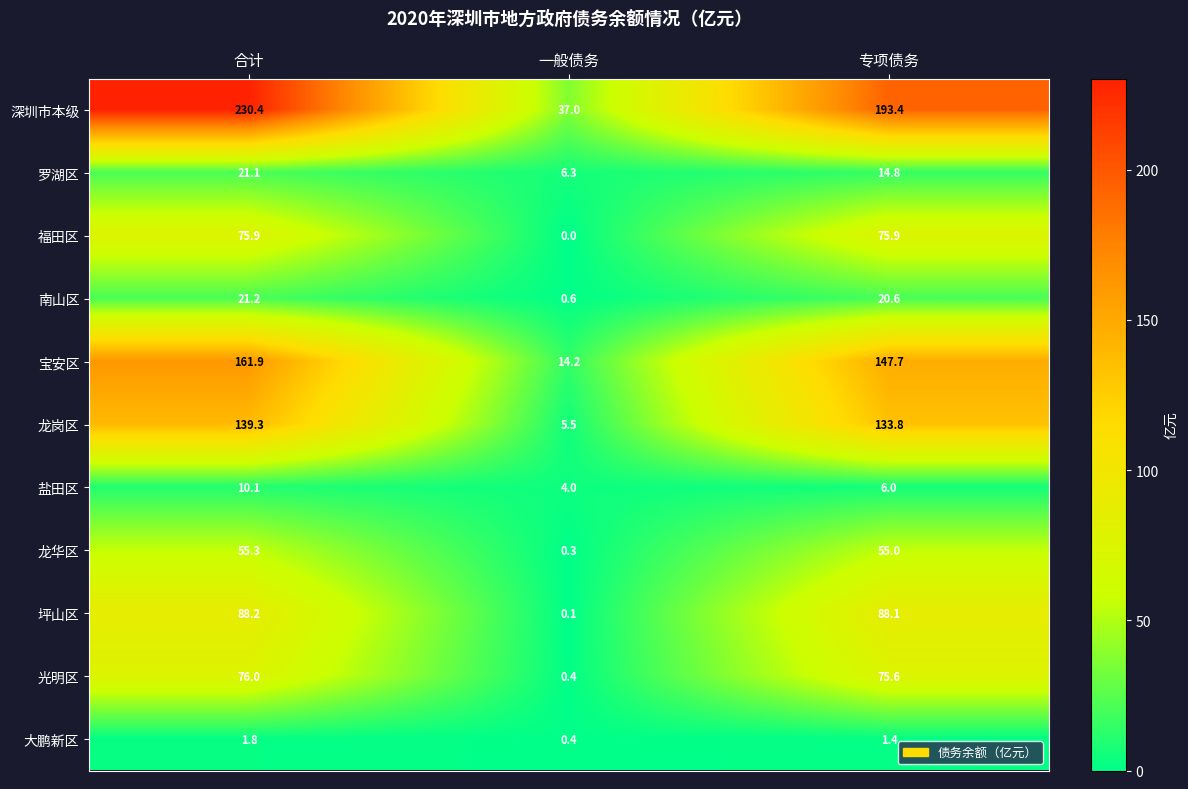

Rank the series at 专项债务 from highest to lowest value.

深圳市本级, 宝安区, 龙岗区, 坪山区, 福田区, 光明区, 龙华区, 南山区, 罗湖区, 盐田区, 大鹏新区